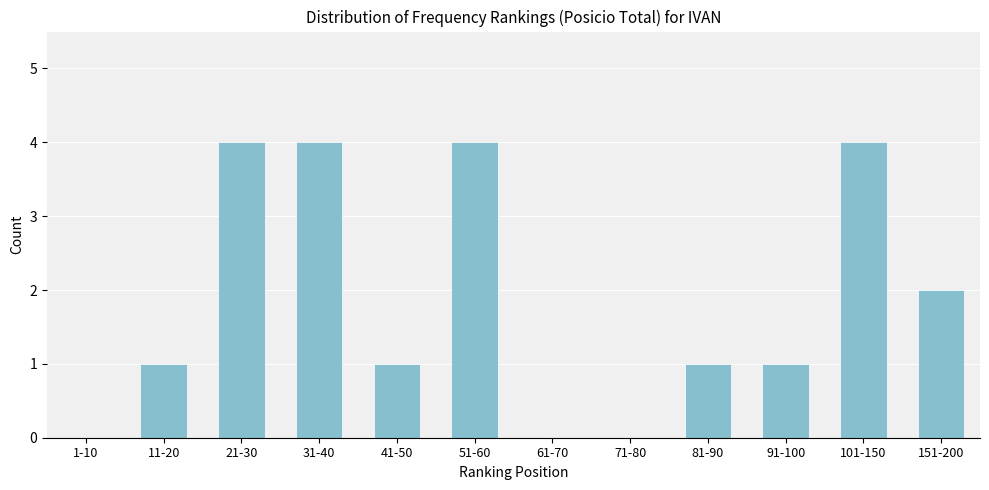

Reading left to right, list all the values displayed in this chart.

1-10=0	11-20=1	21-30=4	31-40=4	41-50=1	51-60=4	61-70=0	71-80=0	81-90=1	91-100=1	101-150=4	151-200=2